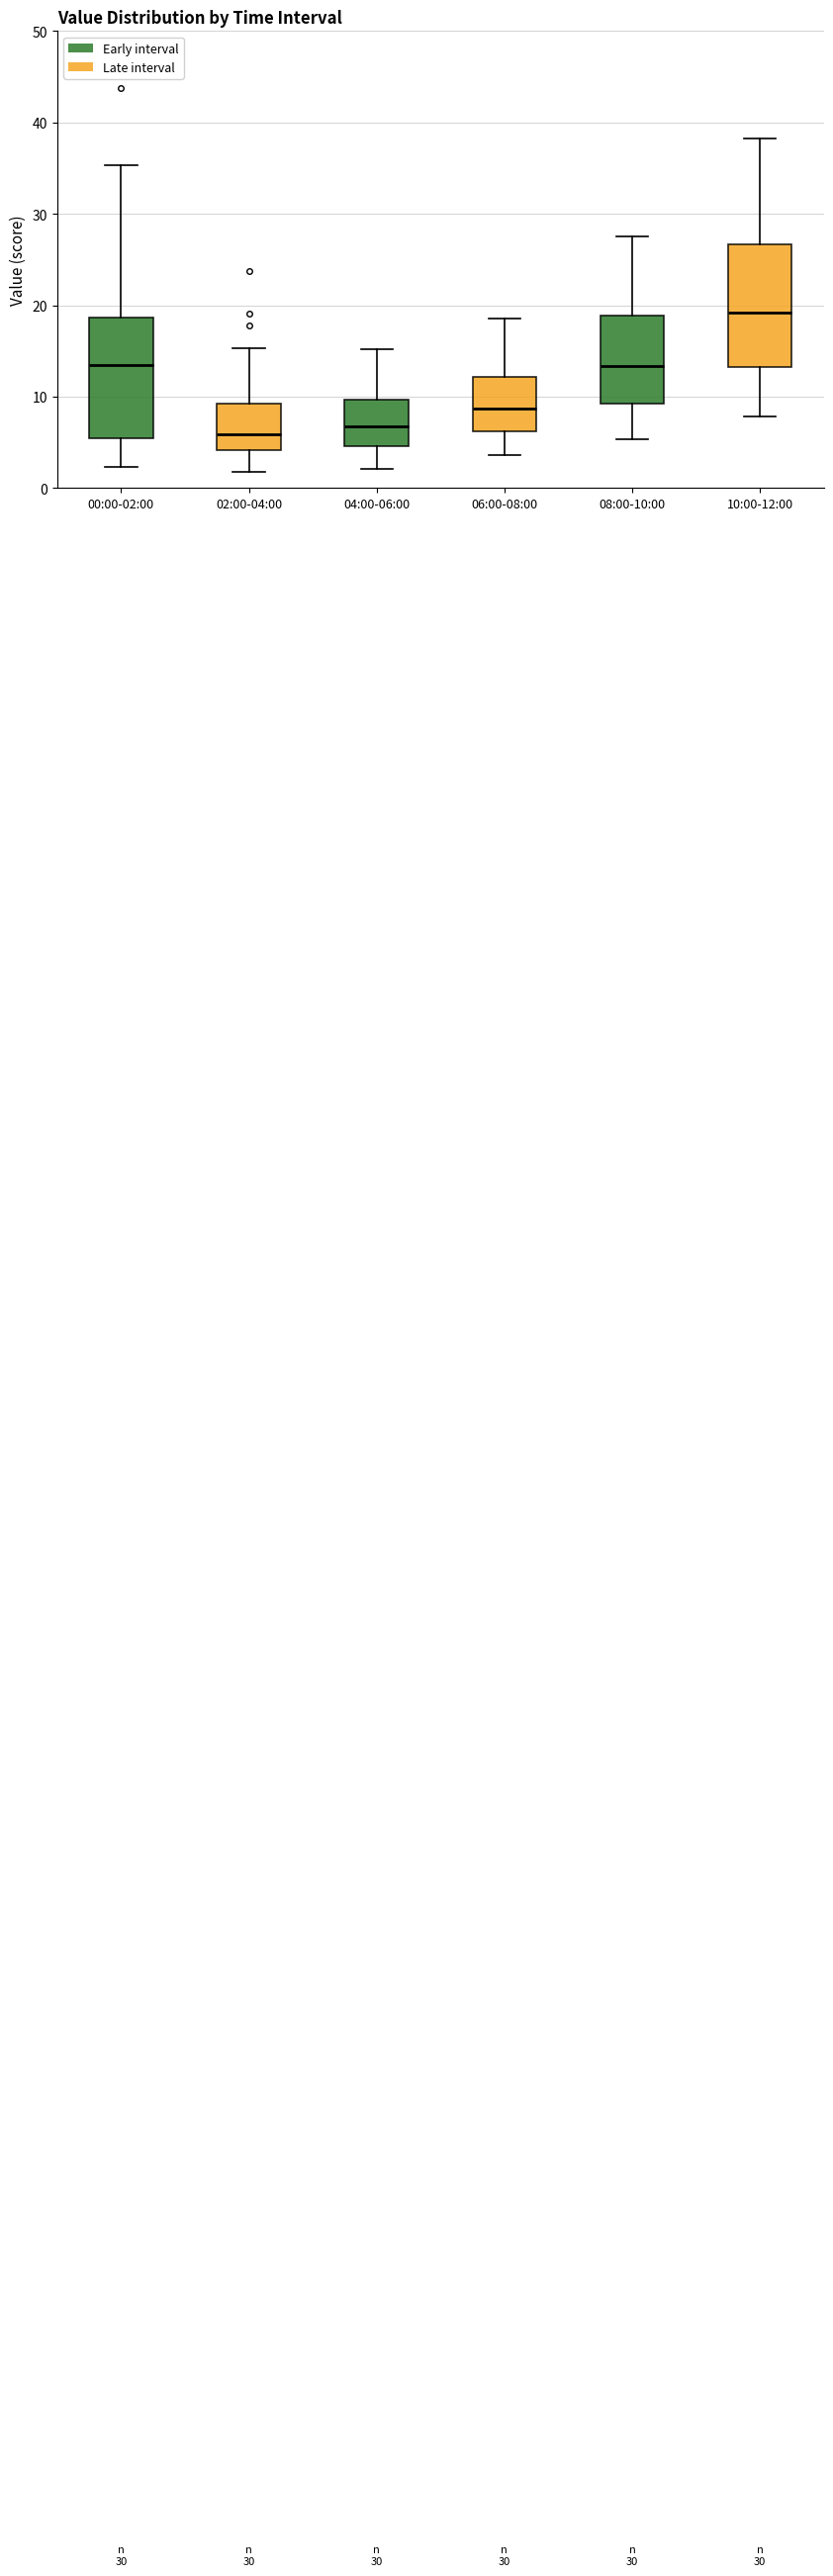

Reading left to right, read every box against the y-axis: the position of its median line, the range the box covers, and the ends of its whiskers. The values are not printed on the chart, so give them approximately, as read against the axis.

00:00-02:00: median 13, box 6 to 19, whiskers 2 to 35
02:00-04:00: median 6, box 4 to 9, whiskers 2 to 15
04:00-06:00: median 7, box 5 to 10, whiskers 2 to 15
06:00-08:00: median 9, box 6 to 12, whiskers 4 to 19
08:00-10:00: median 13, box 9 to 19, whiskers 5 to 28
10:00-12:00: median 19, box 13 to 27, whiskers 8 to 38